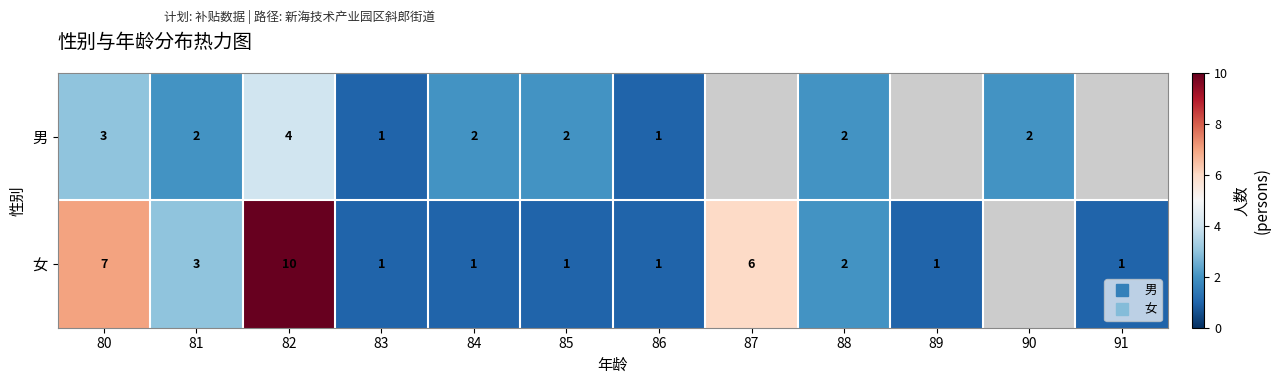

Which label corresponds to the smallest value in the chart?

83